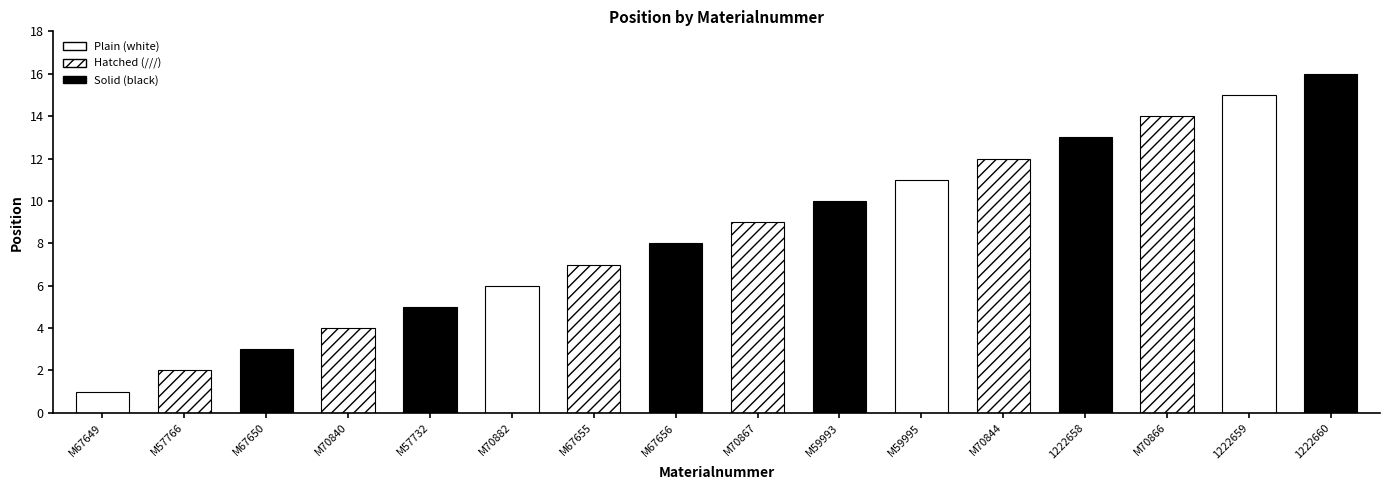

How many bars are there in total?

16